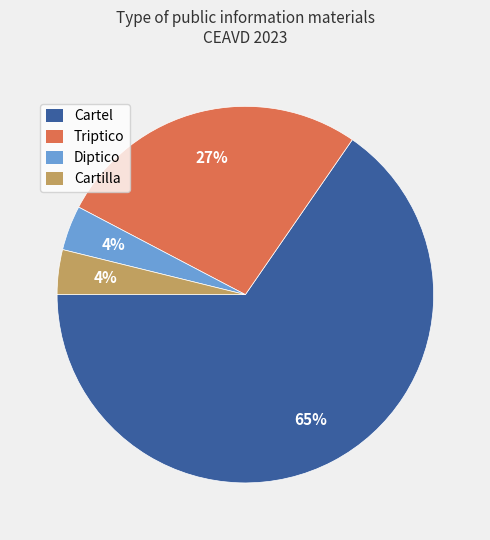

To the nearest percent, what is the difference between the Diptico and Triptico slice percentages?

23%